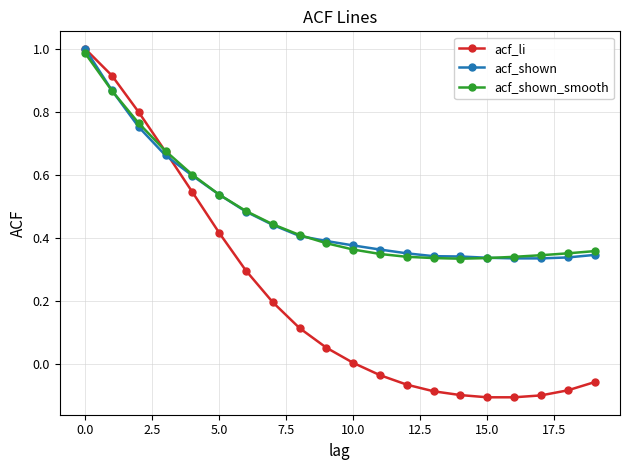

Which series has the widest spread of values?

acf_li